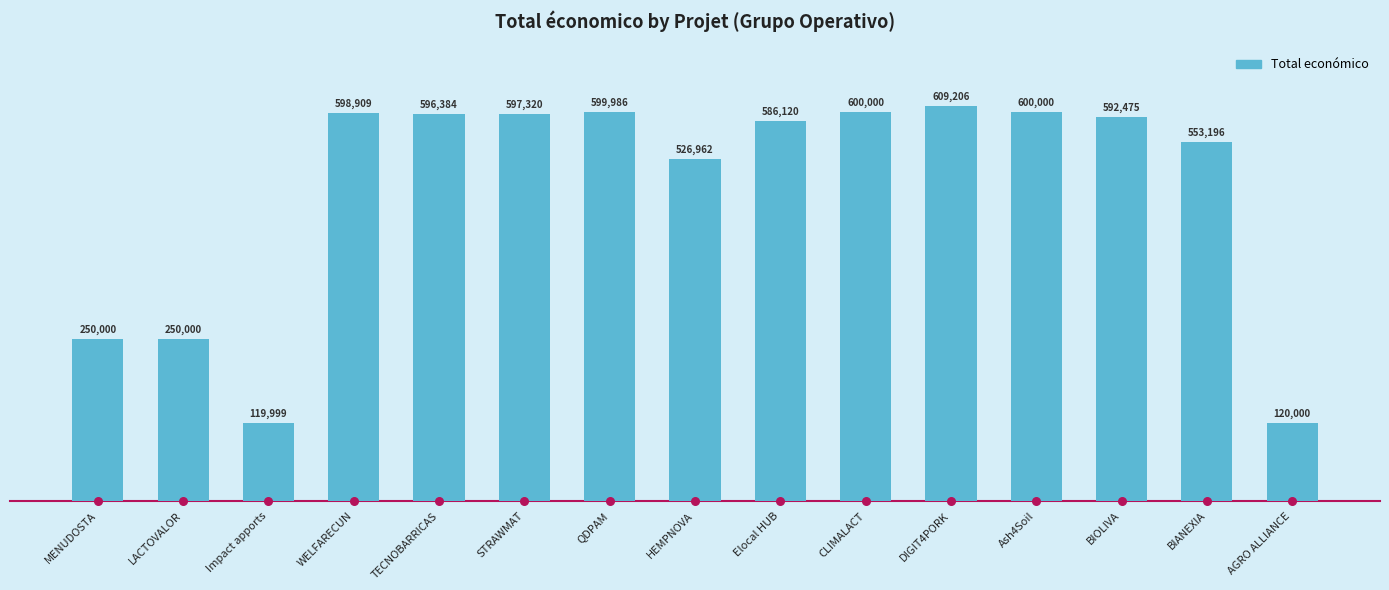

Approximately how many times larger is the value at Elocal HUB compared to Ash4Soil?

1.0